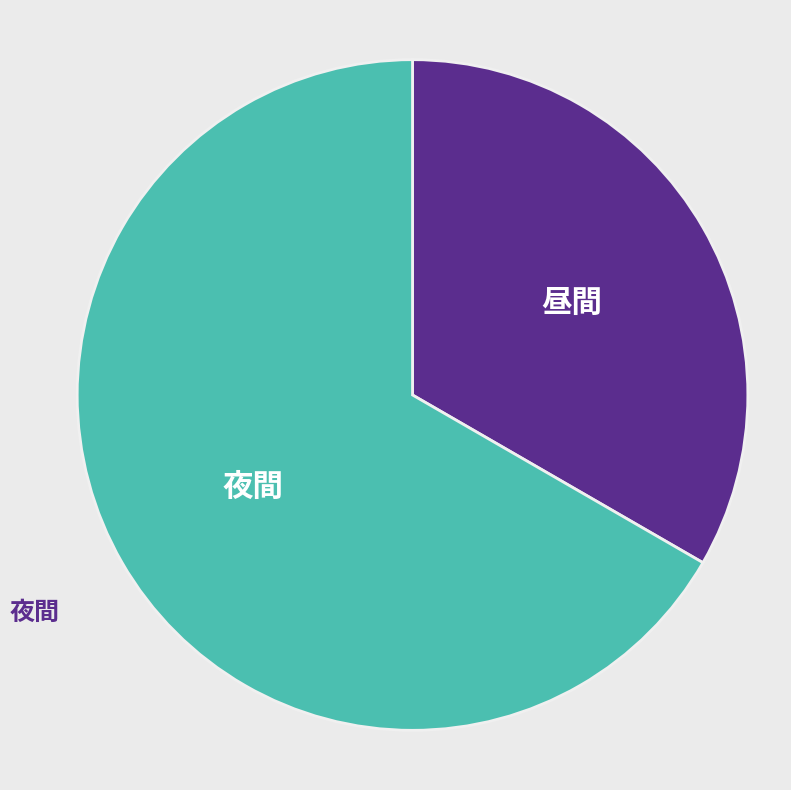

Does any single category account for the majority?

Yes